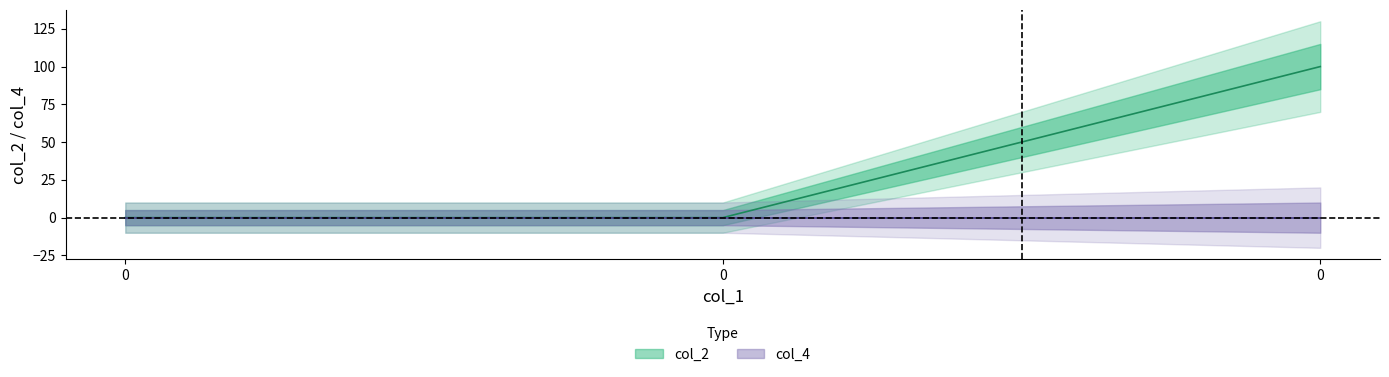

Is it true that the value at 0 is 0?

True